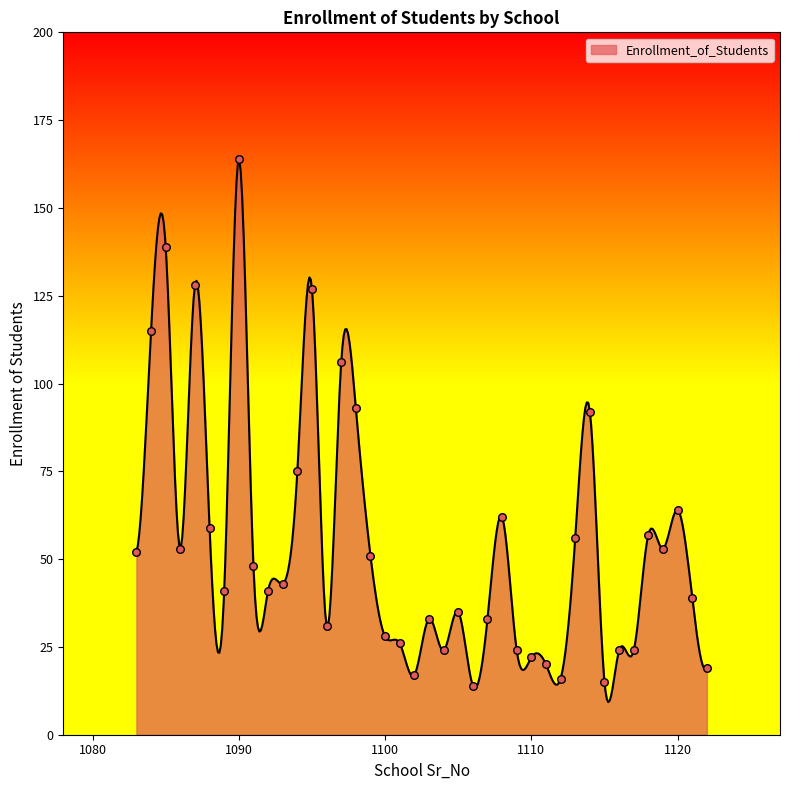

What is the change in value from 1112 to 1116?

+8